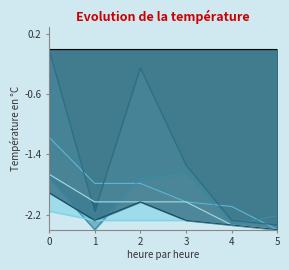

What is the minimum value shown in the chart?

-2.4